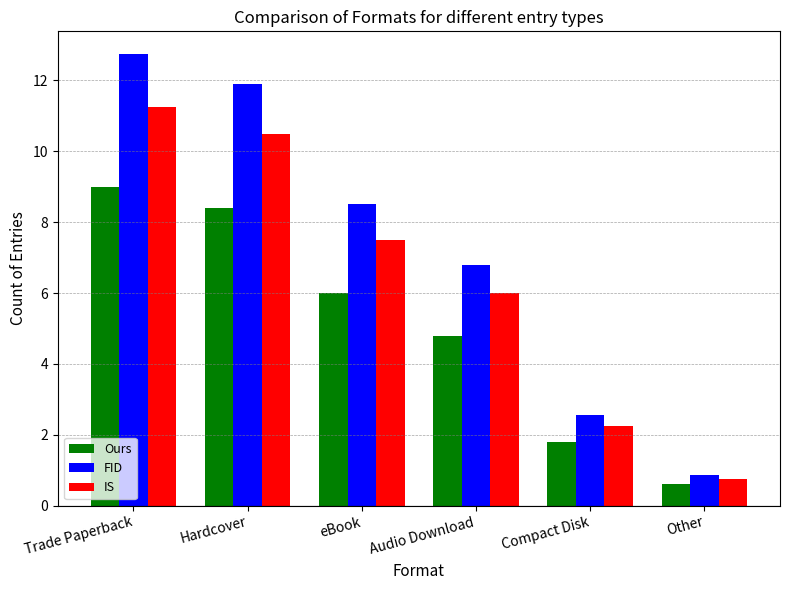

What is the label of the 3rd bar from the right?

Audio Download